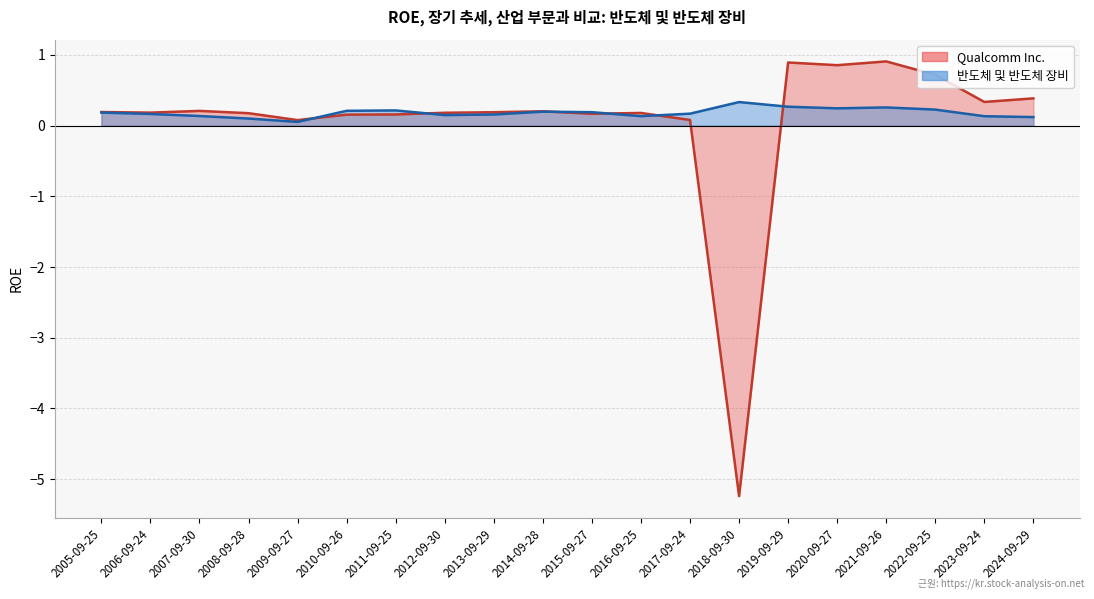

Reading left to right, transcribe all the data shown in this chart.

Qualcomm Inc. (line): 0.2	0.2	0.2	0.2	0.1	0.2	0.2	0.2	0.2	0.2	0.2	0.2	0.1	-5.2	0.9	0.9	0.9	0.7	0.3	0.4
반도체 및 반도체 장비 (line): 0.2	0.2	0.1	0.1	0.1	0.2	0.2	0.1	0.2	0.2	0.2	0.1	0.2	0.3	0.3	0.2	0.3	0.2	0.1	0.1